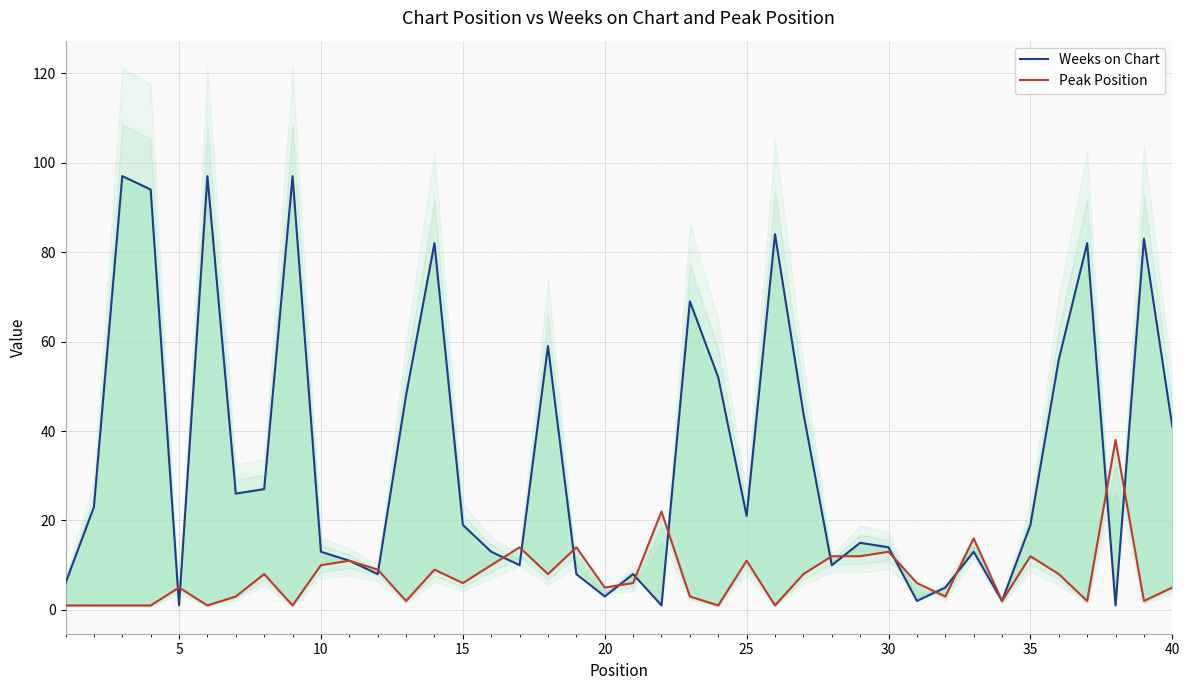

Does the chart display data point markers on the line(s)?

No